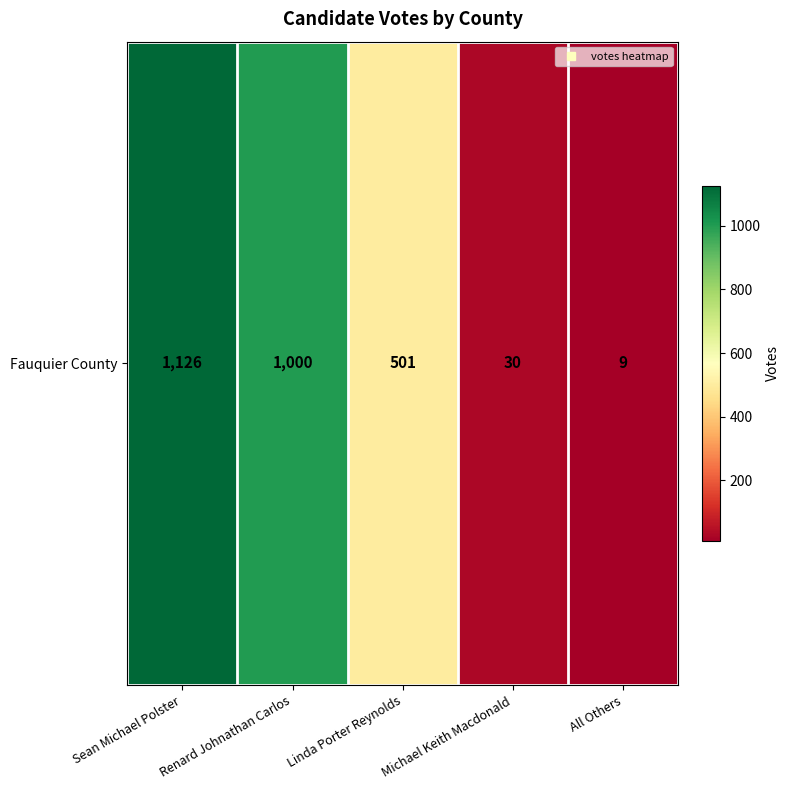

Rank the categories by value from highest to lowest.

Sean Michael Polster, Renard Johnathan Carlos, Linda Porter Reynolds, Michael Keith Macdonald, All Others